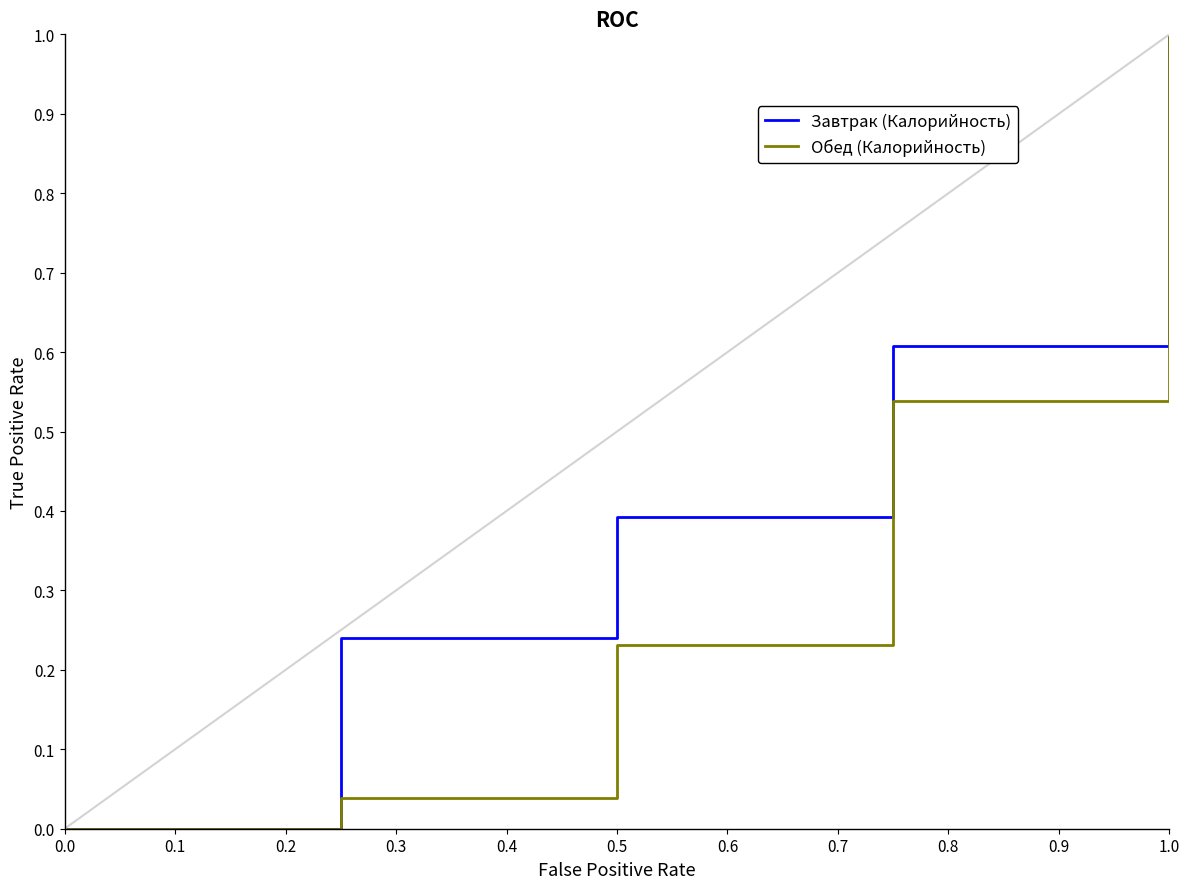

Which series has the largest total across all categories?

Завтрак (Калорийность)